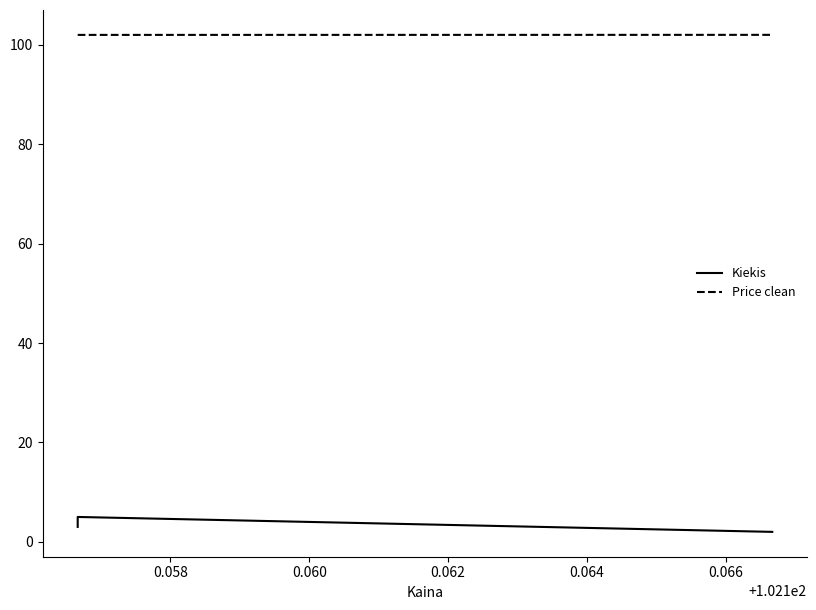

Which category has the highest value across all series?

0.060